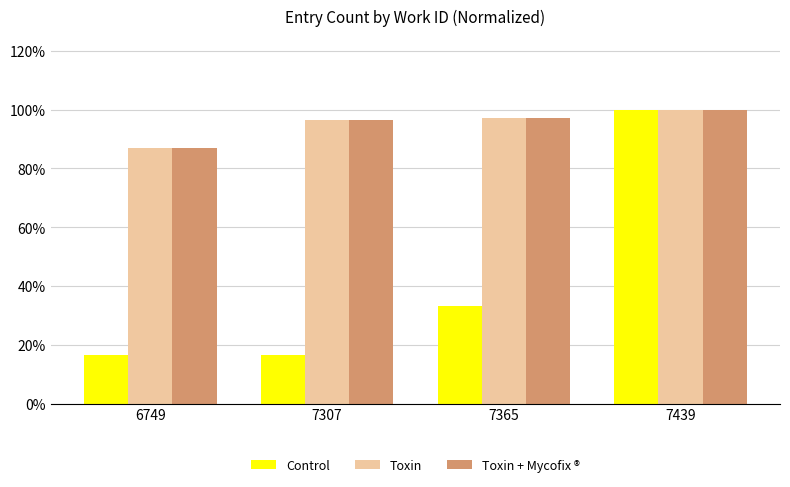

What is the difference between the second highest and minimum values in the Toxin + Mycofix ® series?

0.1